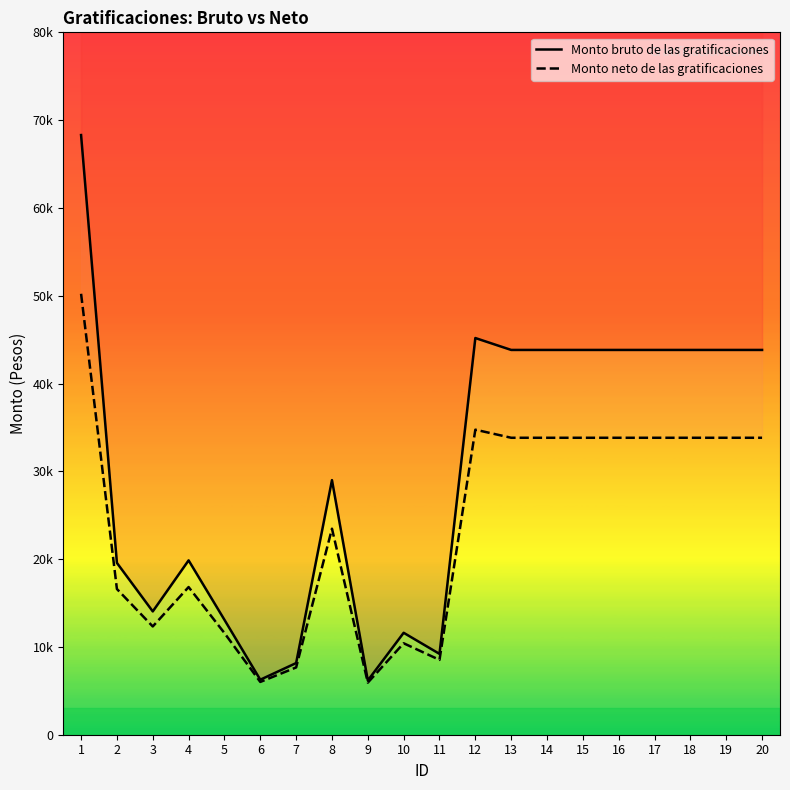

What is the sum of all Monto neto de las gratificaciones values?

474883.1